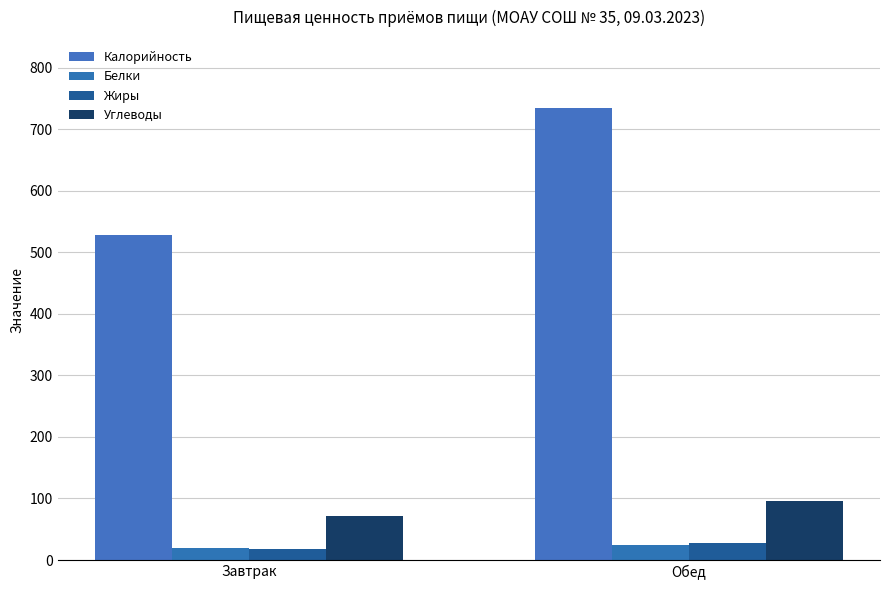

Does the chart contain stacked bars?

No